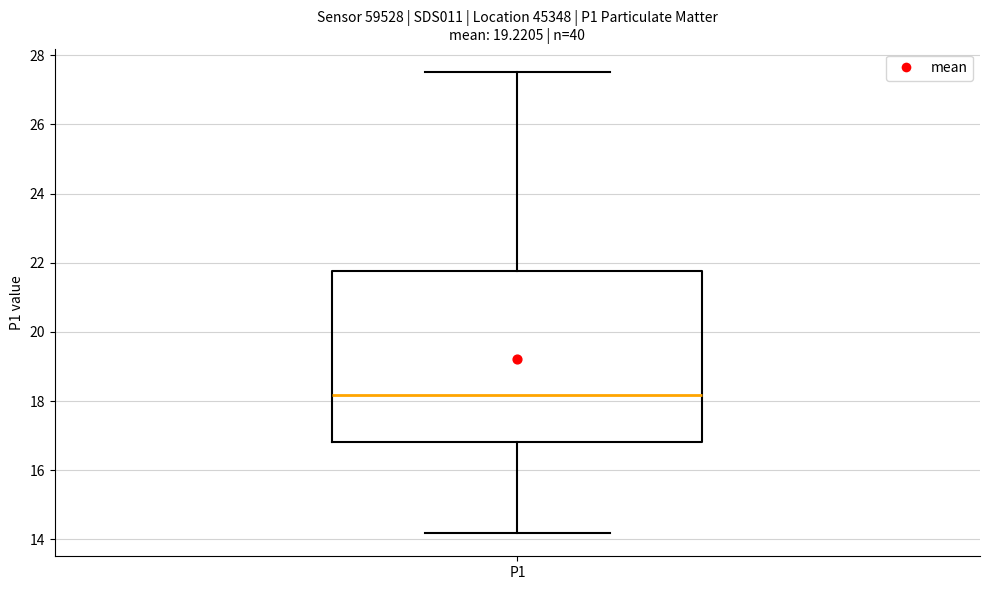

Transcribe this box plot: give where the median line is, the range the box spans, and where the two whiskers end, as read against the y-axis. The values are not printed on the chart, so give them approximately, as read against the axis.

median 18.2, box 16.8 to 21.8, whiskers 14.2 to 27.6